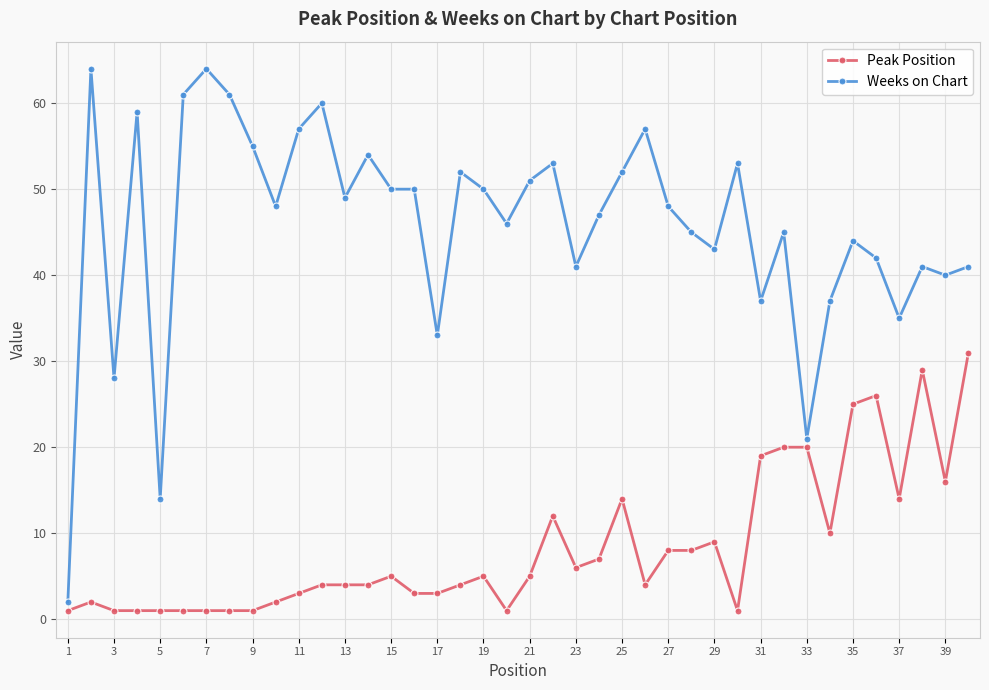

What is the average value of the Weeks on Chart series?

46